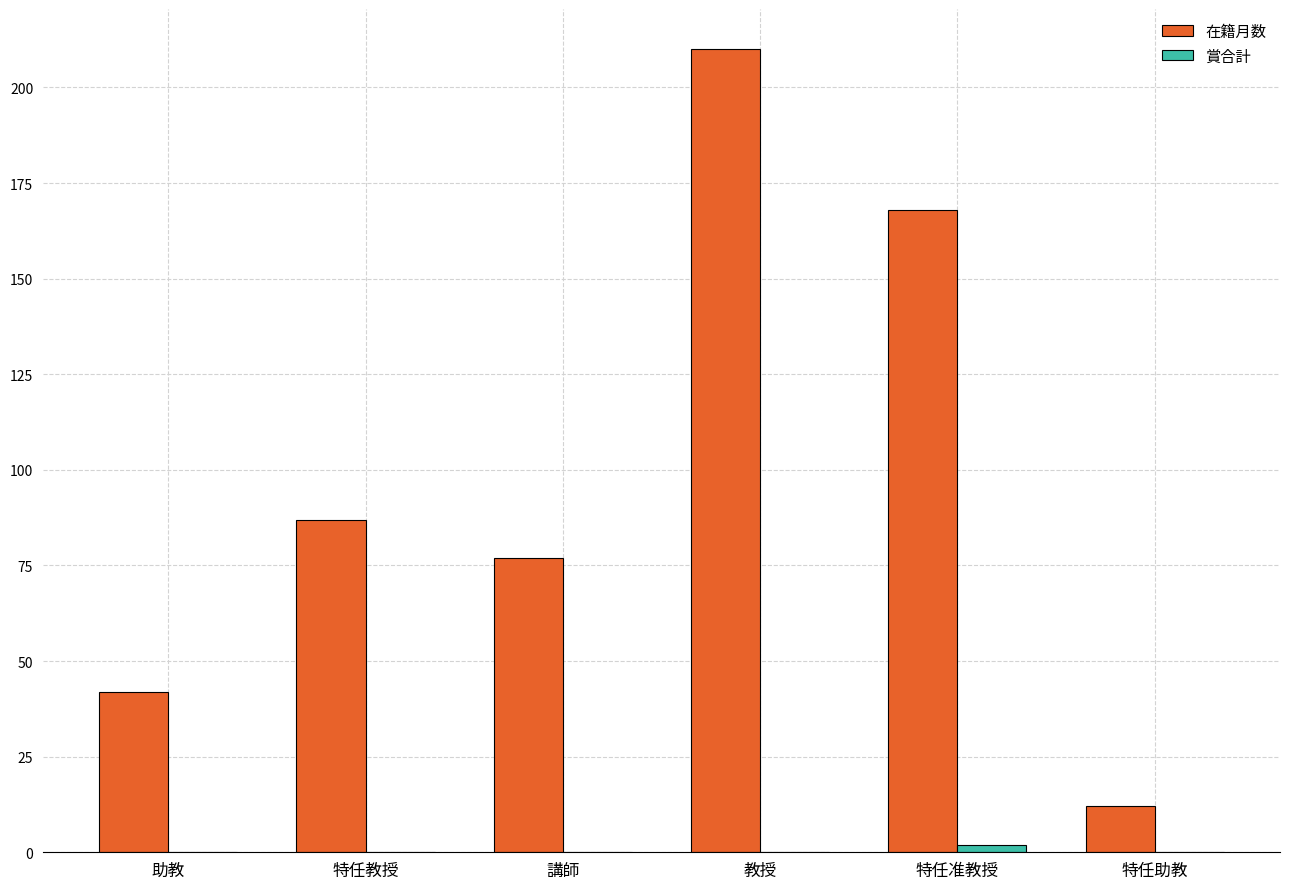

Which series has the widest spread of values?

在籍月数